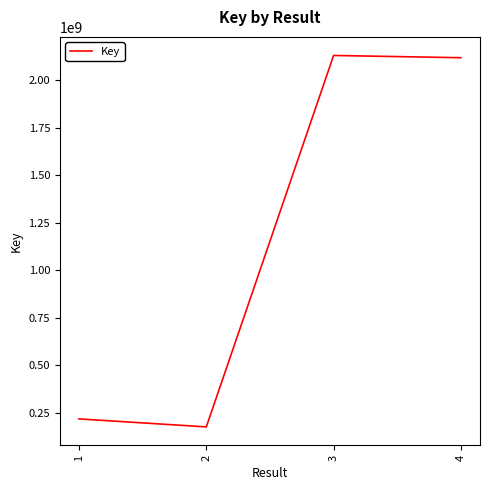

True or false: there are more than 2 points higher than both neighbors.

False